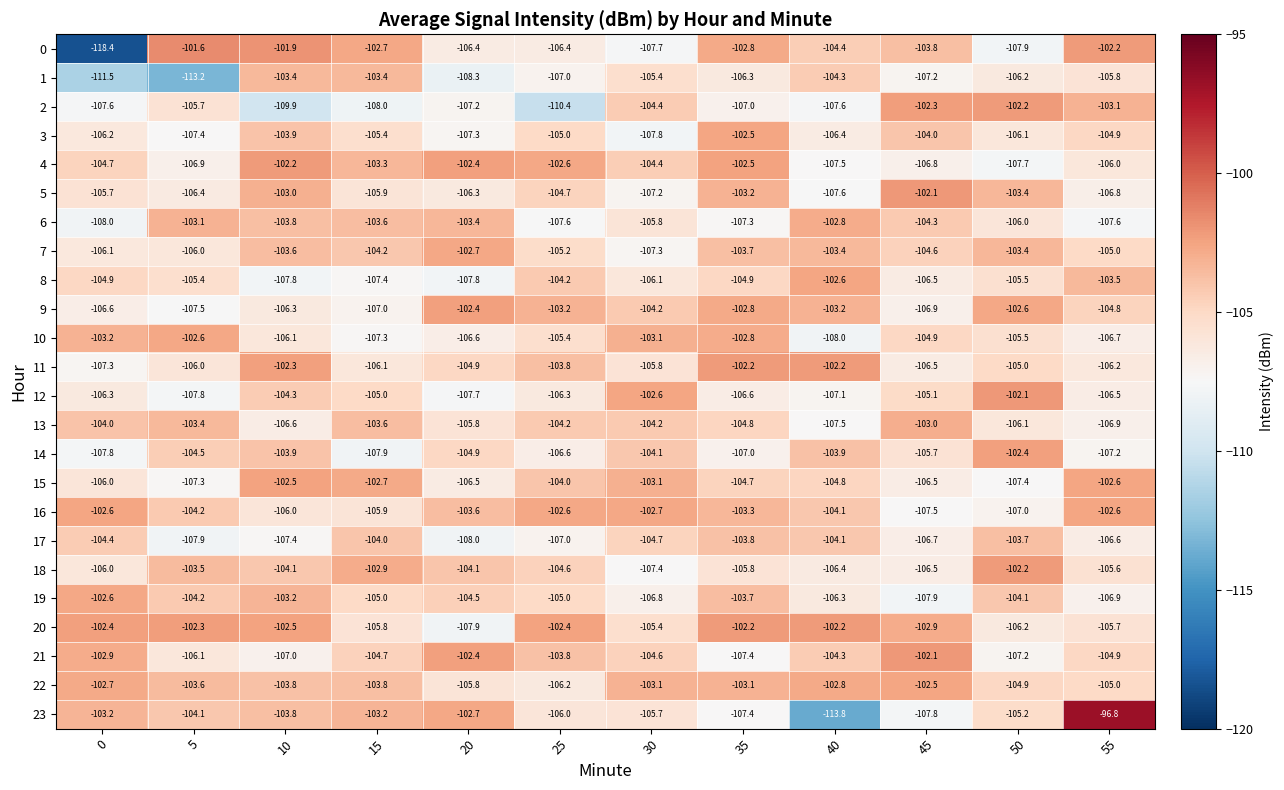

The 12 series shows -107.8 at 5. True or false?

True